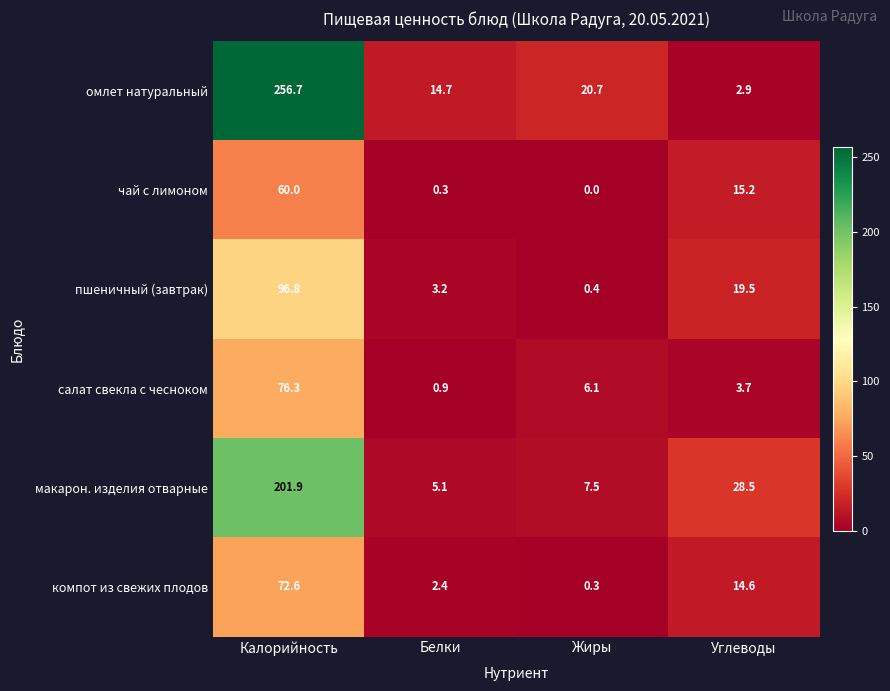

What is the sum of all чай с лимоном values?

75.5